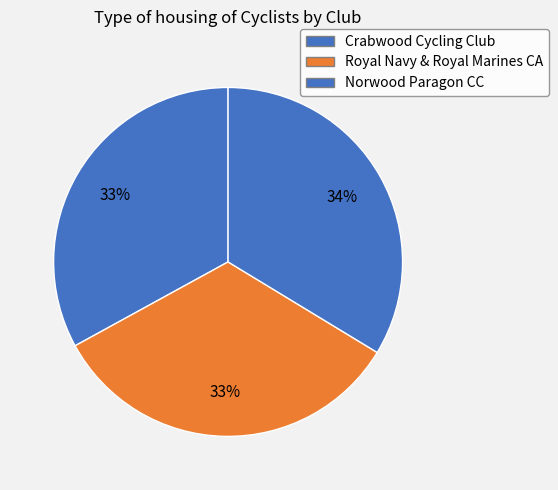

Approximately how many times larger is the value at Crabwood Cycling Club compared to Norwood Paragon CC?

1.0